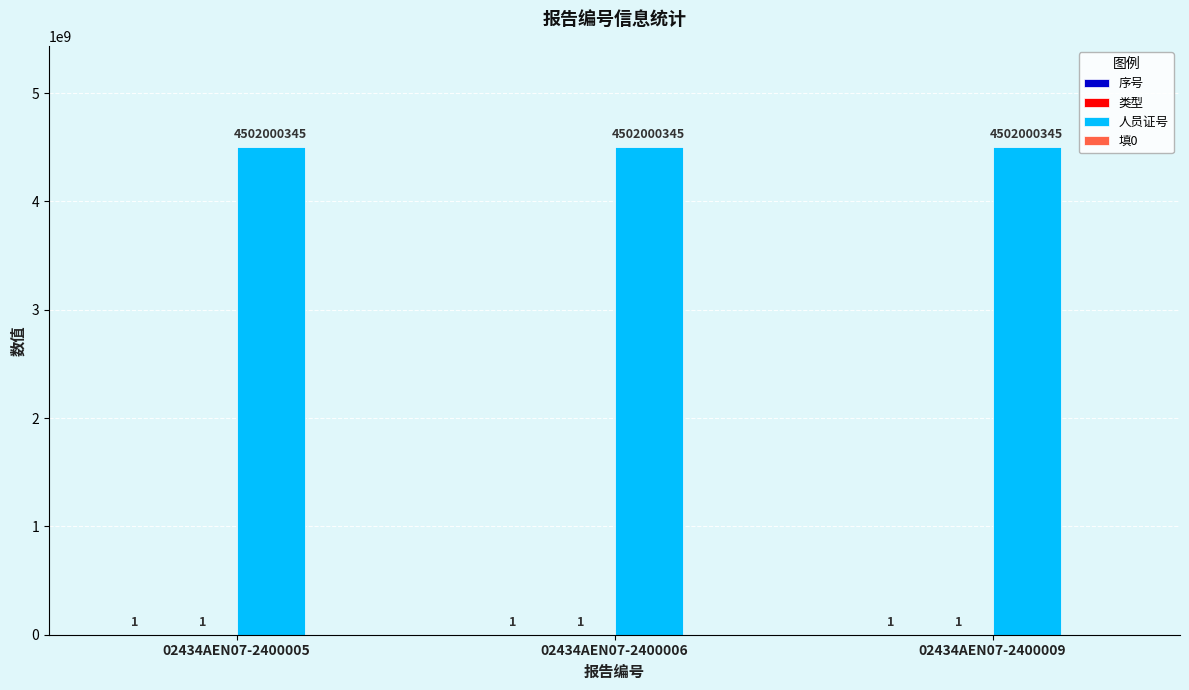

What is the highest value of the 人员证号 series?

4502000345